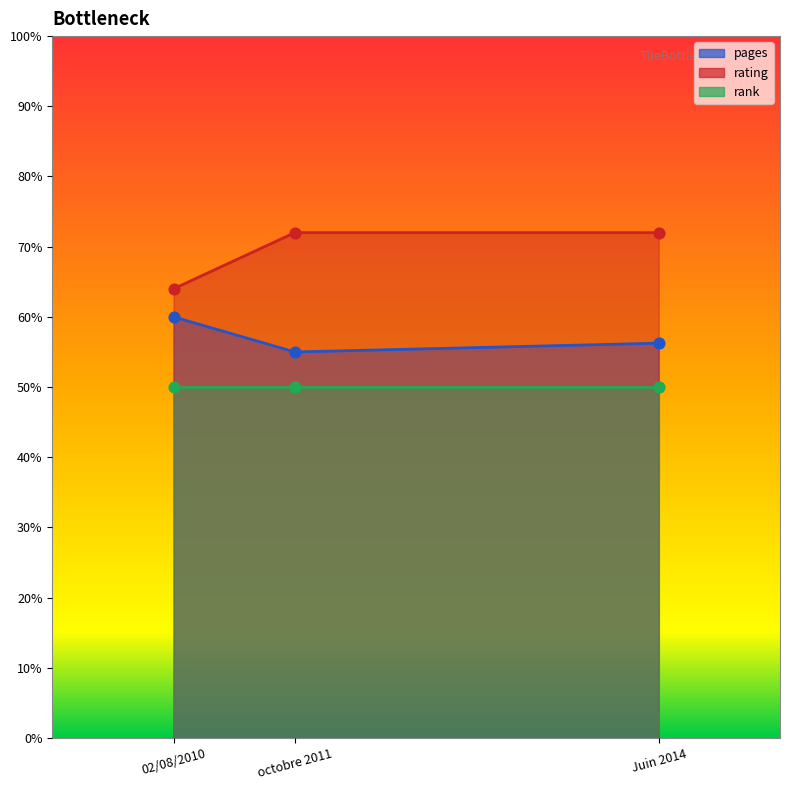

Which series has the largest total across all categories?

rating